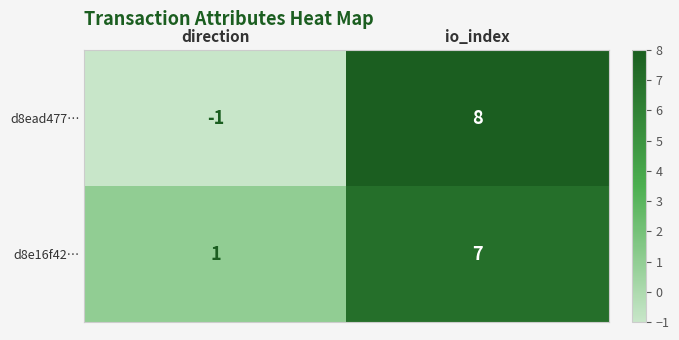

Rank the series by their average value, from highest to lowest.

d8e16f42…, d8ead477…